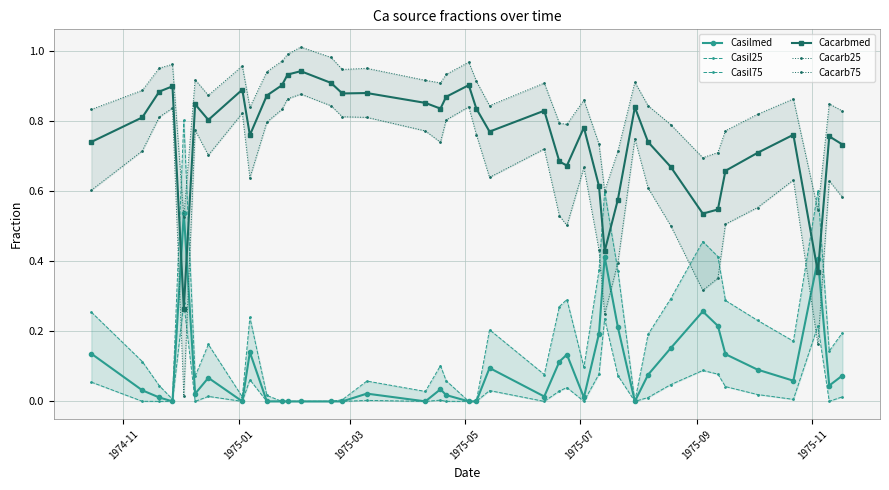

True or false: Casilmed has more than 2 points higher than both neighbors.

True